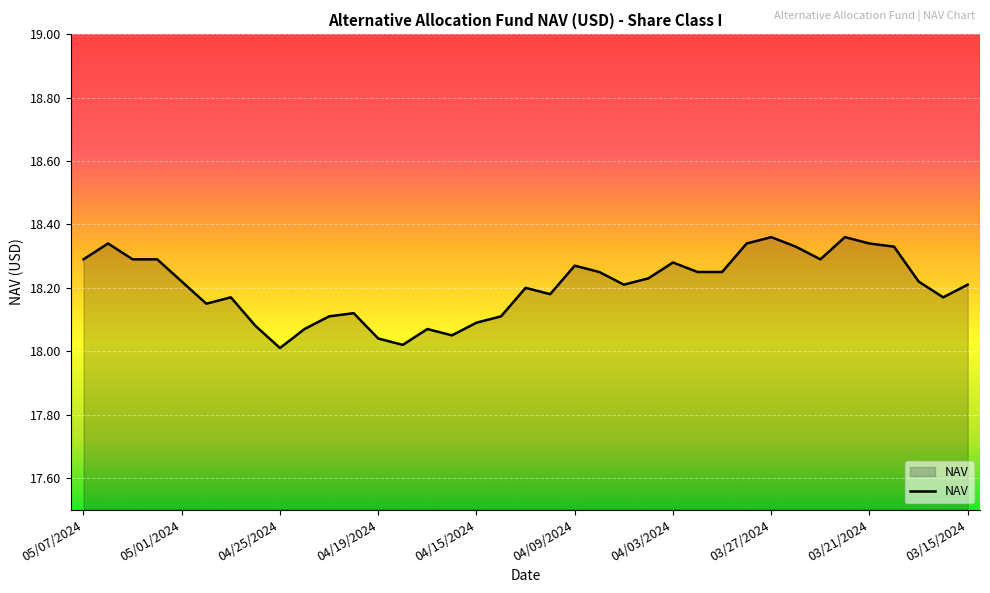

How many interior local peaks (higher than both neighbors) does the data have?

9